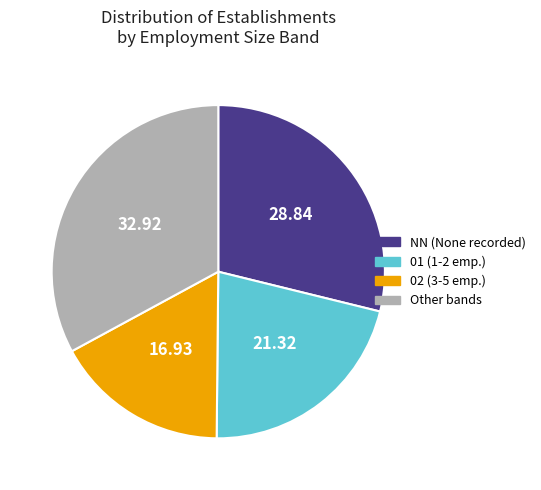

Which slice is the largest?

Other bands